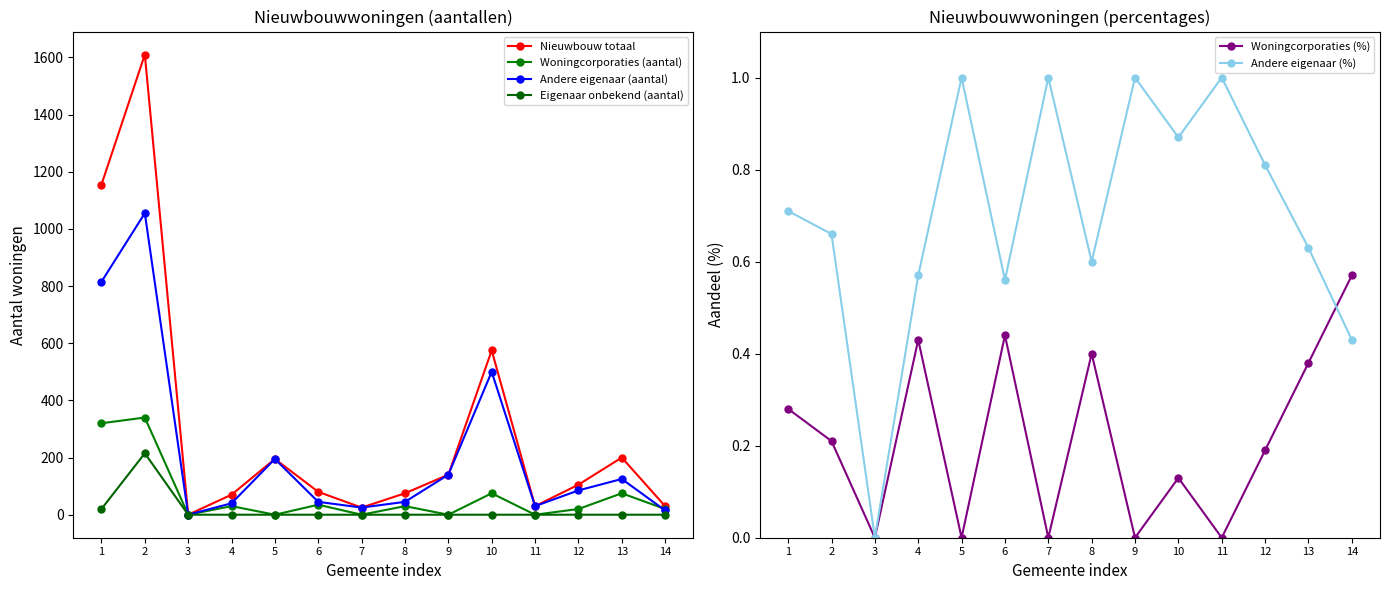

Reading right to left, extract all data points from this chart.

Nieuwbouw totaal: 14=30.0	13=200.0	12=105.0	11=30.0	10=575.0	9=140.0	8=75.0	7=25.0	6=80.0	5=195.0	4=70.0	3=0.0	2=1610.0	1=1155.0
Woningcorporaties (aantal): 14=20.0	13=75.0	12=20.0	11=0.0	10=75.0	9=0.0	8=30.0	7=0.0	6=35.0	5=0.0	4=30.0	3=0.0	2=340.0	1=320.0
Andere eigenaar (aantal): 14=15.0	13=125.0	12=85.0	11=30.0	10=500.0	9=140.0	8=45.0	7=25.0	6=45.0	5=195.0	4=40.0	3=0.0	2=1055.0	1=815.0
Eigenaar onbekend (aantal): 14=0.0	13=0.0	12=0.0	11=0.0	10=0.0	9=0.0	8=0.0	7=0.0	6=0.0	5=0.0	4=0.0	3=0.0	2=215.0	1=20.0
Woningcorporaties (%): 14=0.6	13=0.4	12=0.2	11=0.0	10=0.1	9=0.0	8=0.4	7=0.0	6=0.4	5=0.0	4=0.4	3=0.0	2=0.2	1=0.3
Andere eigenaar (%): 14=0.4	13=0.6	12=0.8	11=1.0	10=0.9	9=1.0	8=0.6	7=1.0	6=0.6	5=1.0	4=0.6	3=0.0	2=0.7	1=0.7